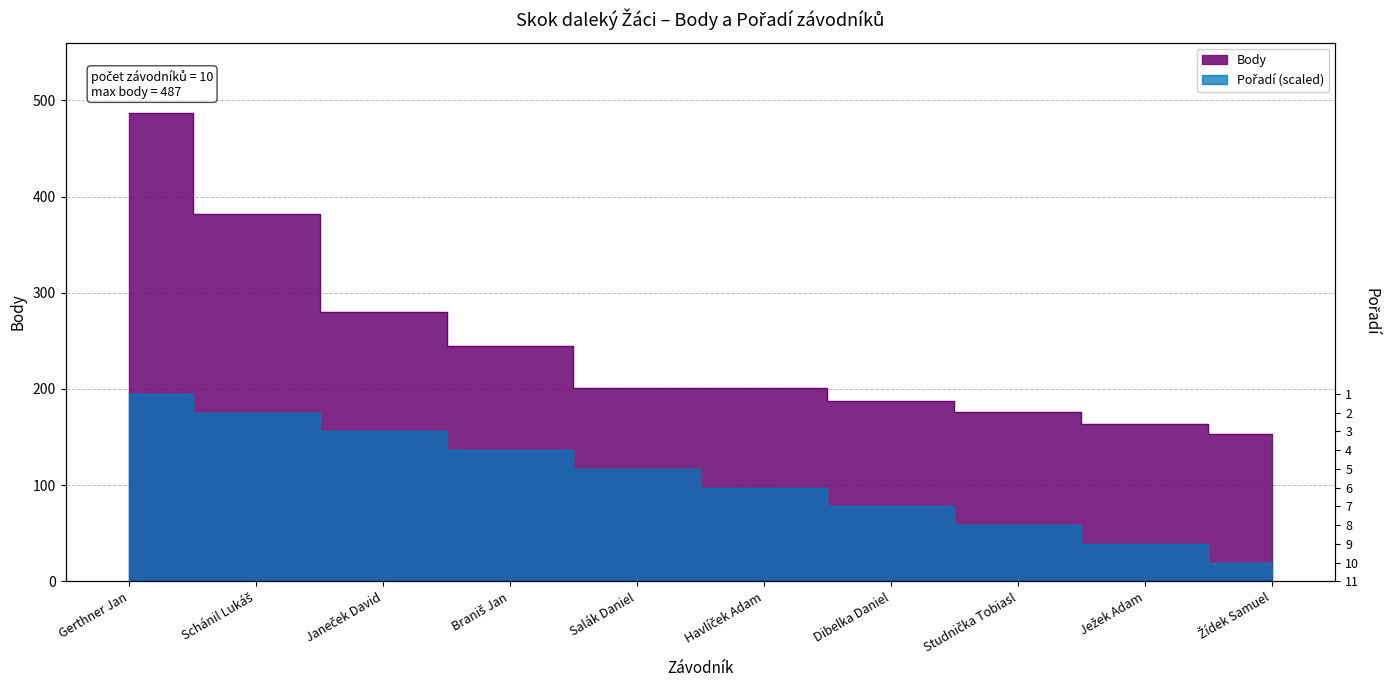

Which series has the largest range (max minus min)?

Body